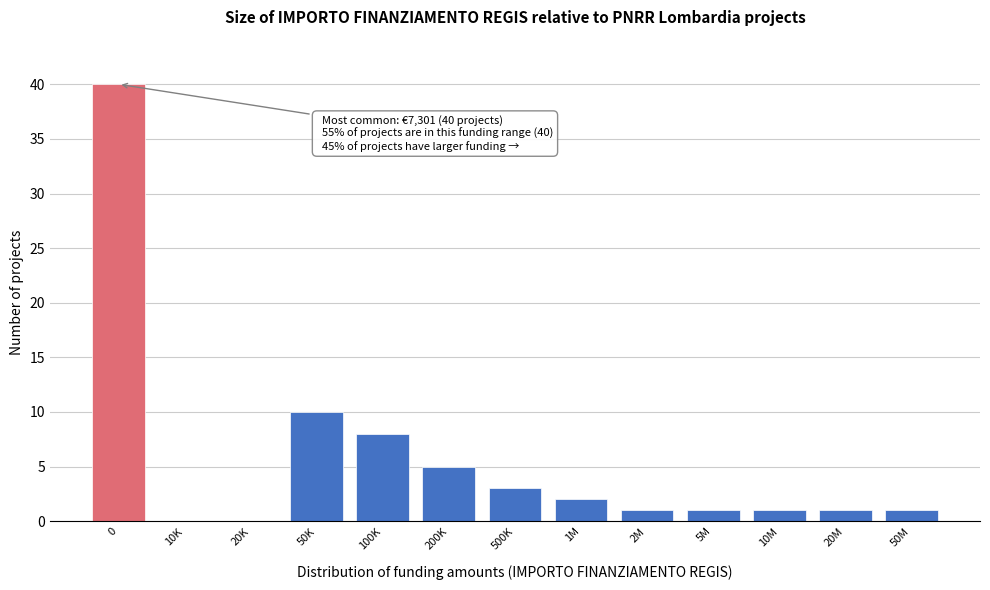

Reading left to right, transcribe all the data shown in this chart.

0=40	10K=0	20K=0	50K=10	100K=8	200K=5	500K=3	1M=2	2M=1	5M=1	10M=1	20M=1	50M=1